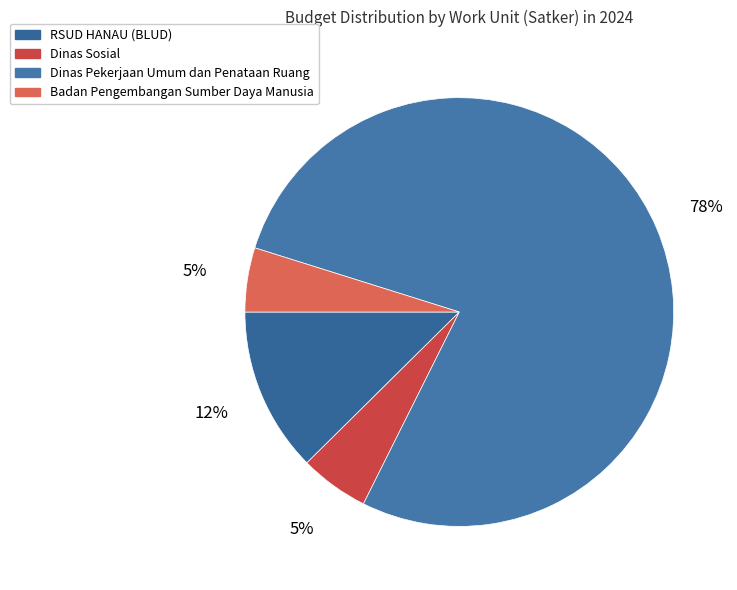

Is there any slice that represents more than half of the pie?

Yes